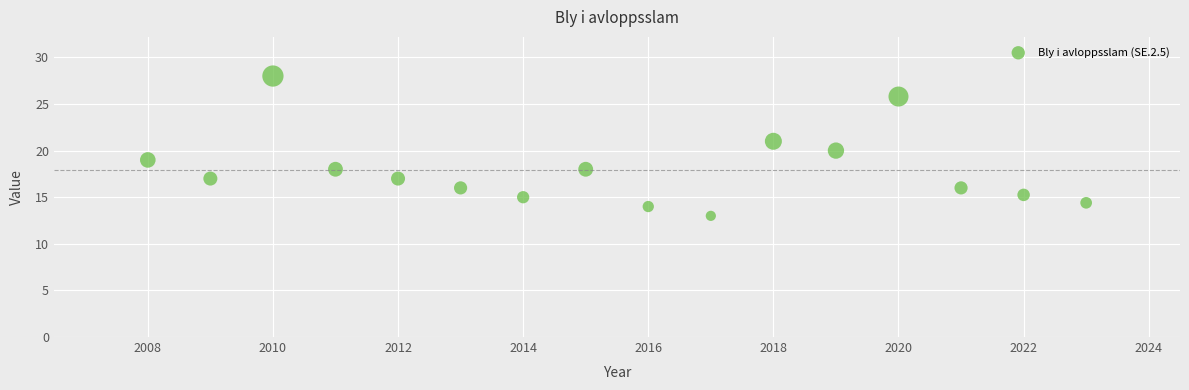

What is the range of Y values (max minus min)?

15.0